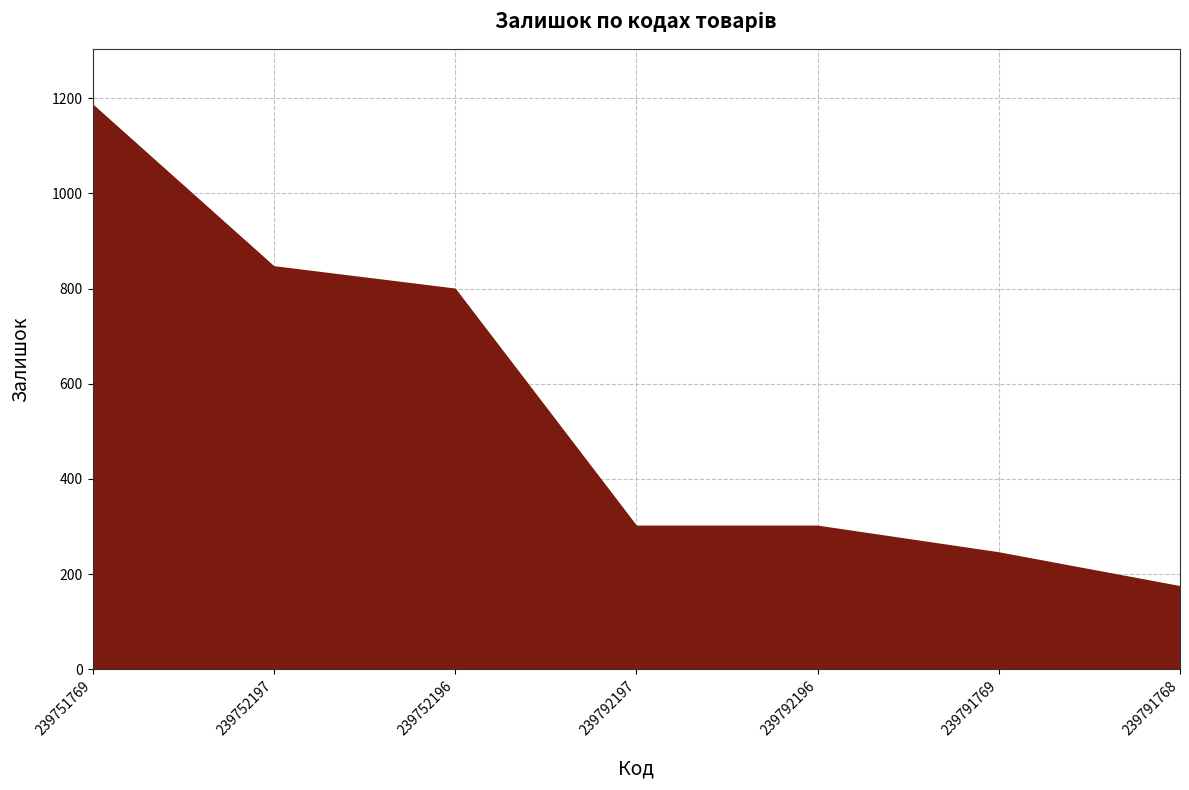

How many categories are shown in the chart?

7